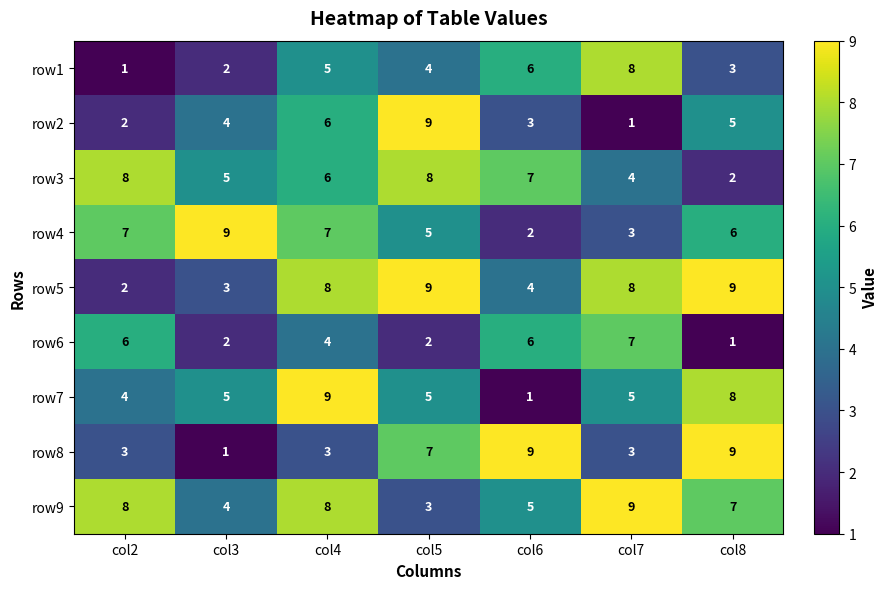

What is the maximum value shown in the chart?

9